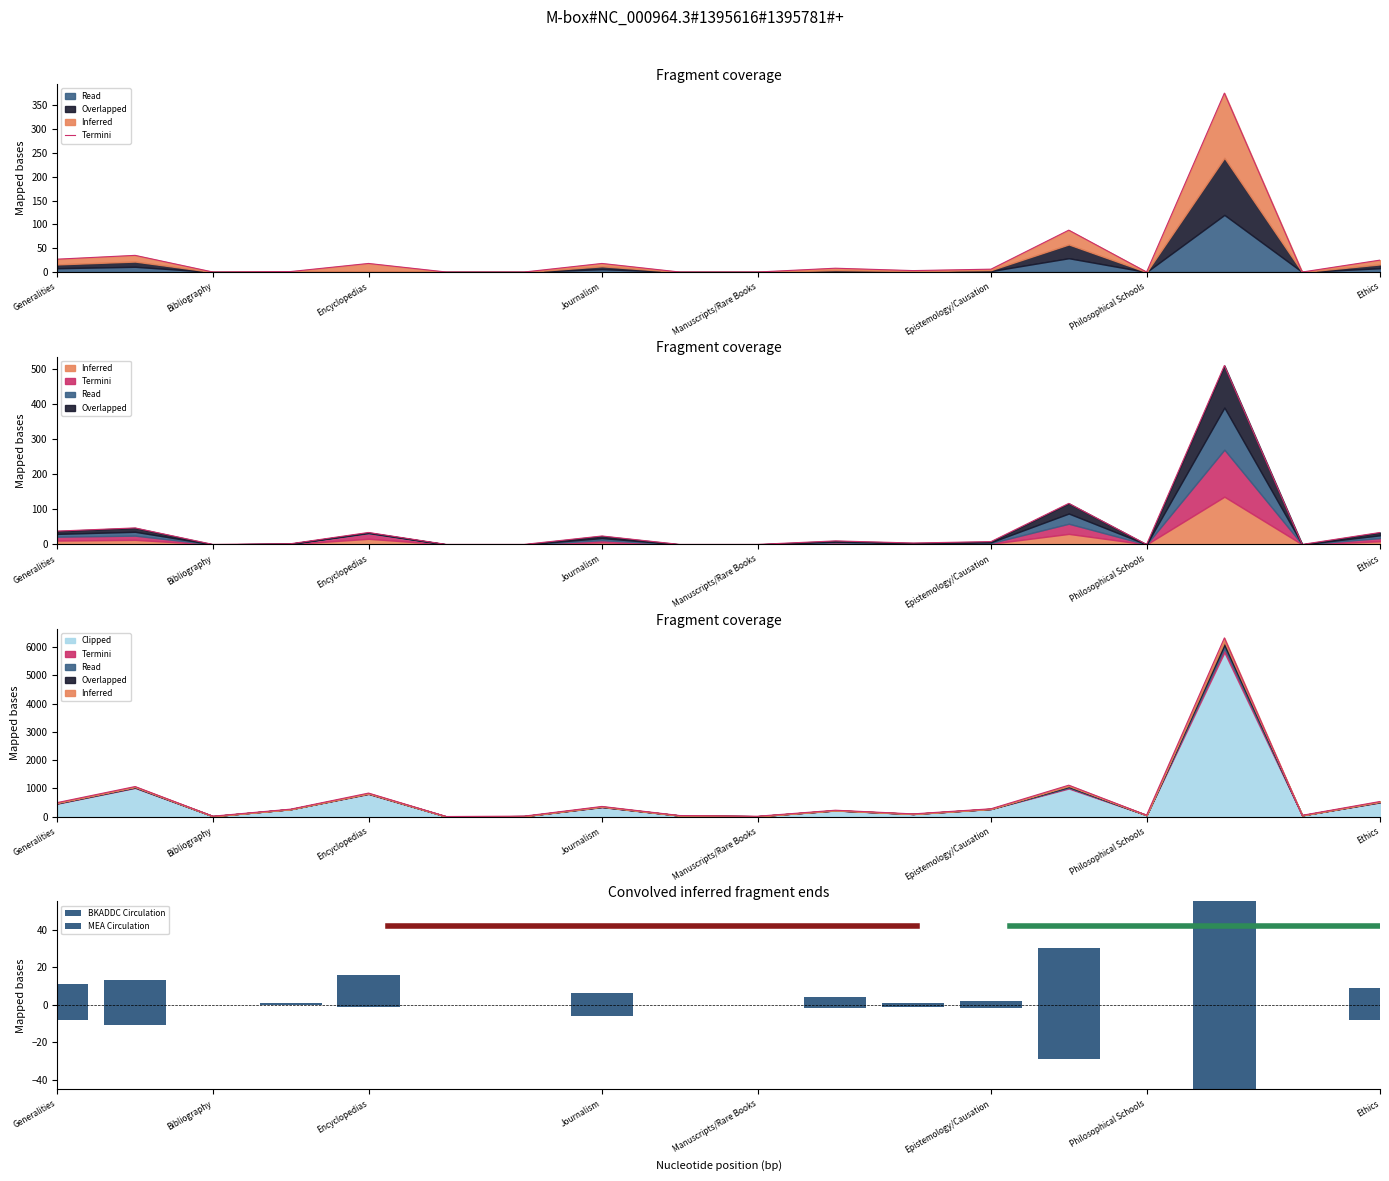

What is the total value across all series at Journalism?

272